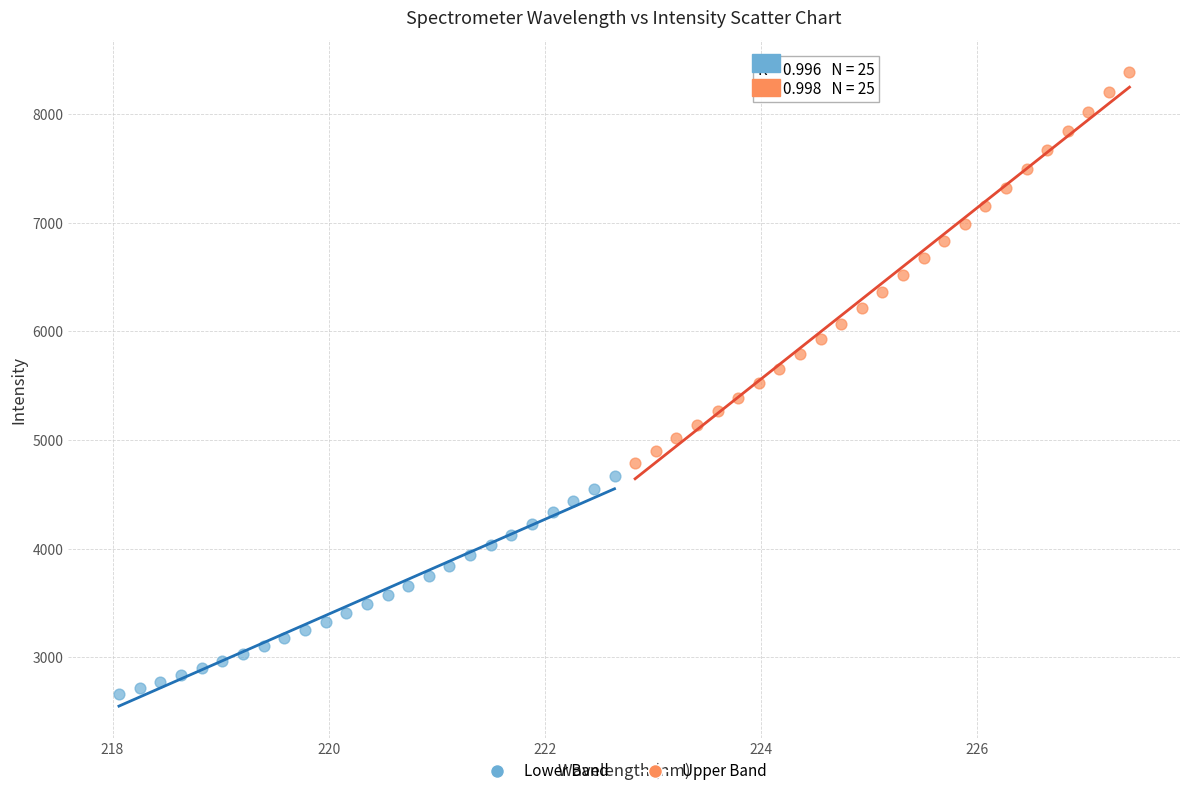

Which series reaches the maximum Y coordinate?

Upper Band